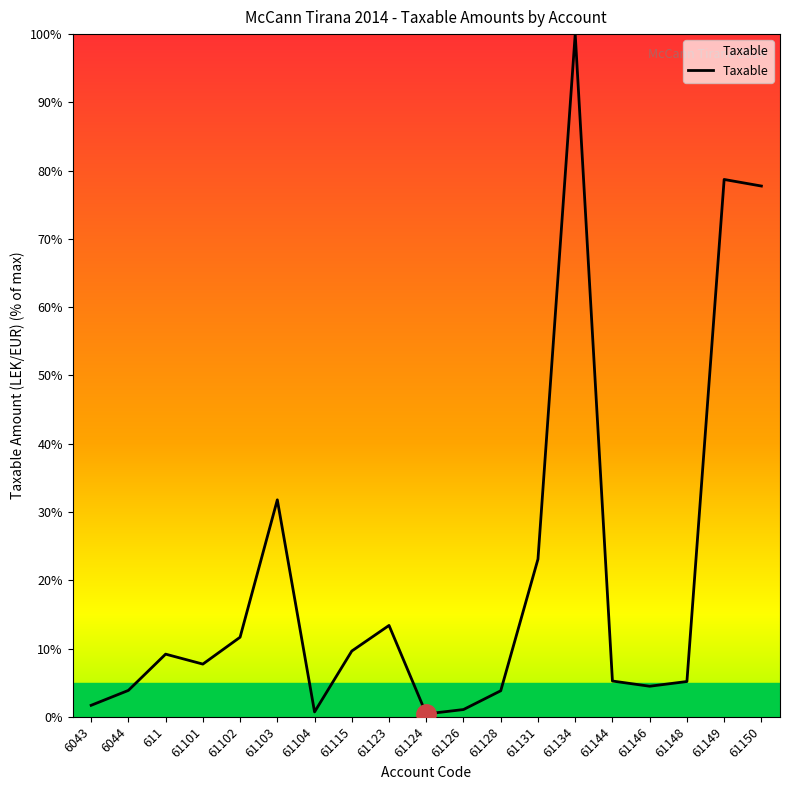

How many values exceed 7?

10